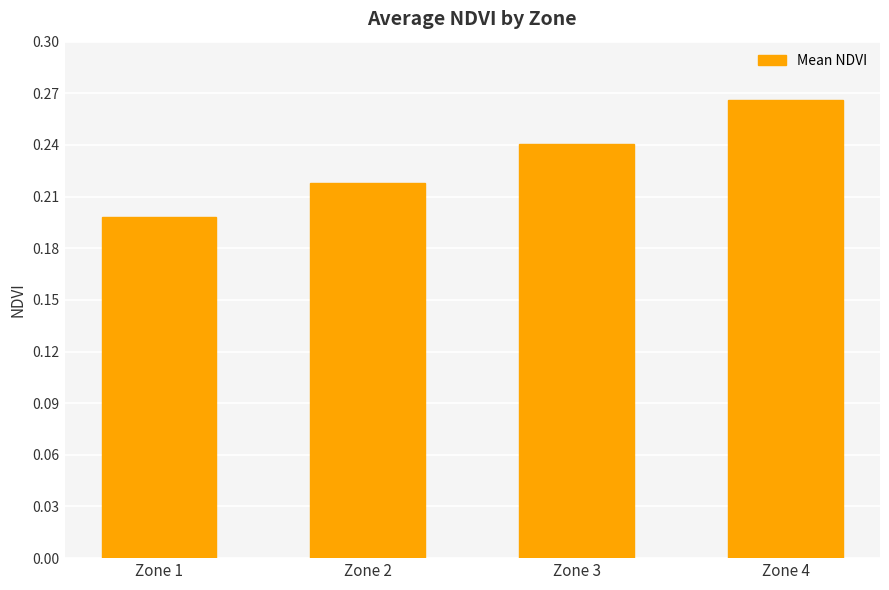

How many values are between 0 and 1?

4